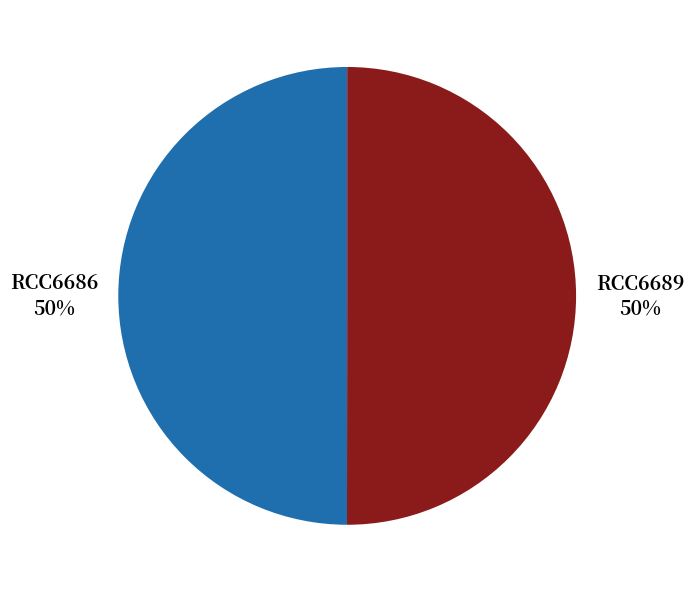

To the nearest percent, what is the average slice percentage?

50%